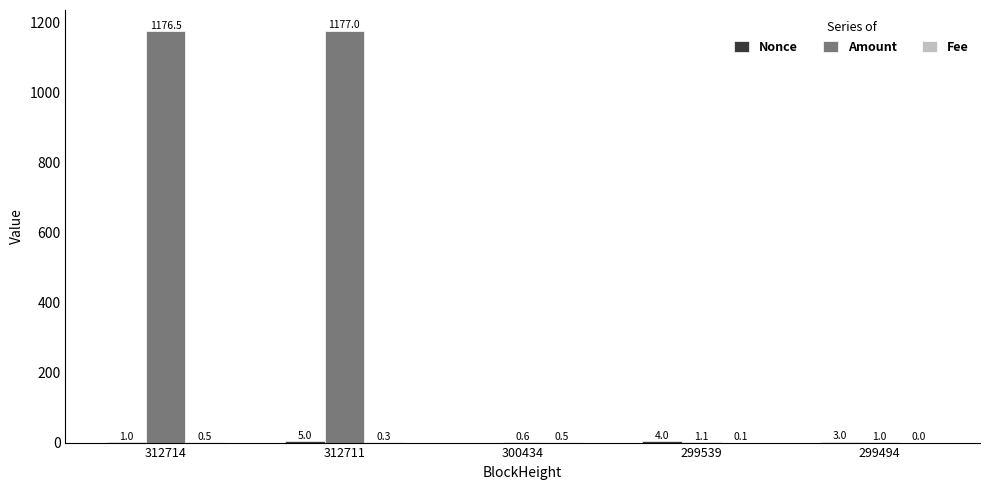

What is the sum of the Amount values at 312711 and 300434?

1177.6